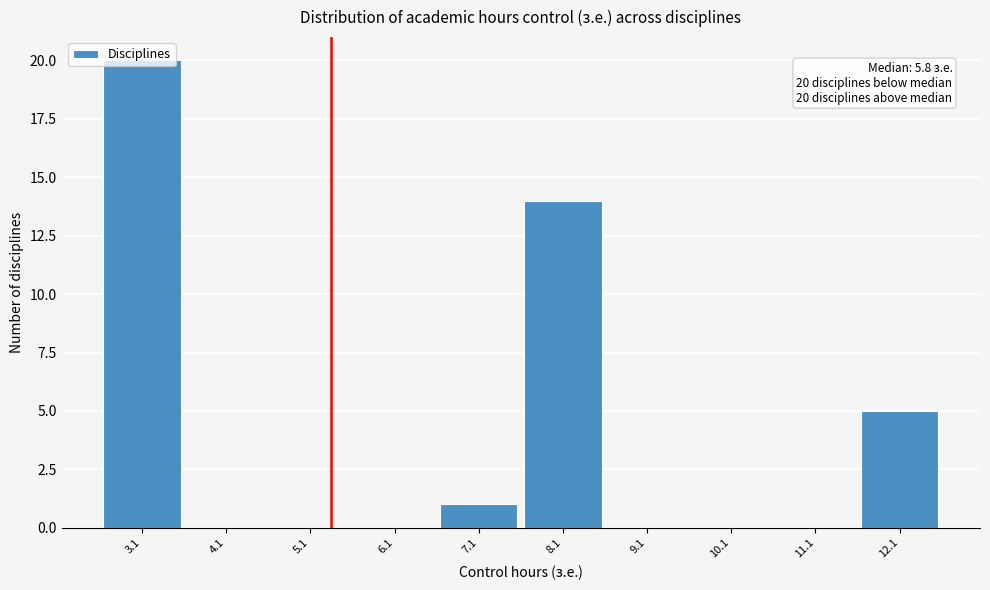

True or false: the data shows -8 at 6.1.

False